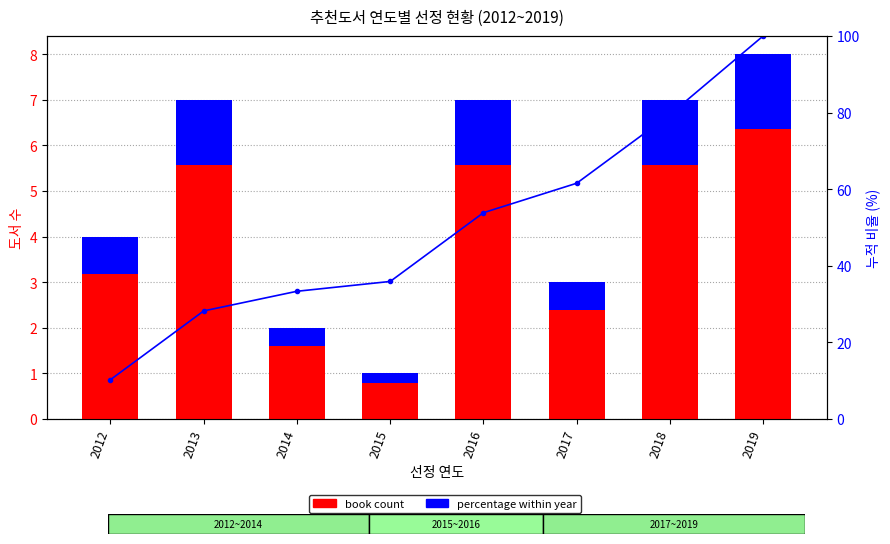

What is the spread (max minus min) of values at 2012?

9.4